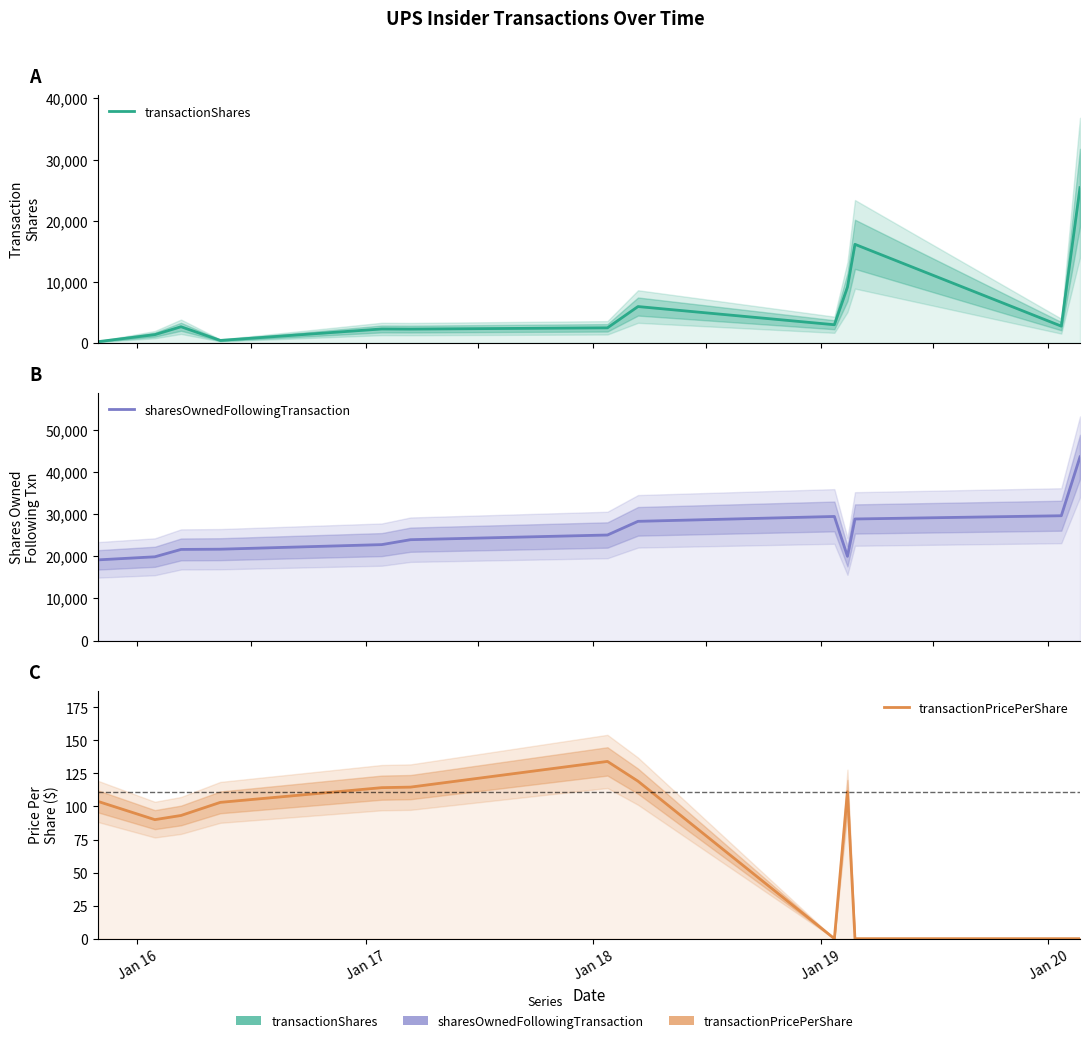

True or false: sharesOwnedFollowingTransaction has more than 1 interior local peaks.

False